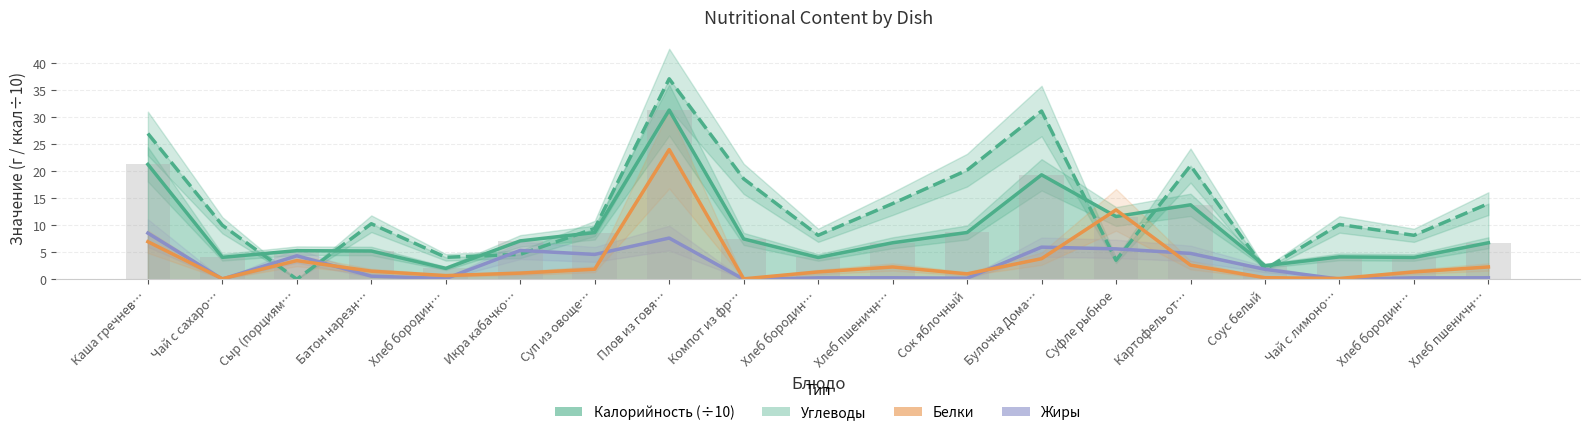

How many distinct data groups are displayed?

4